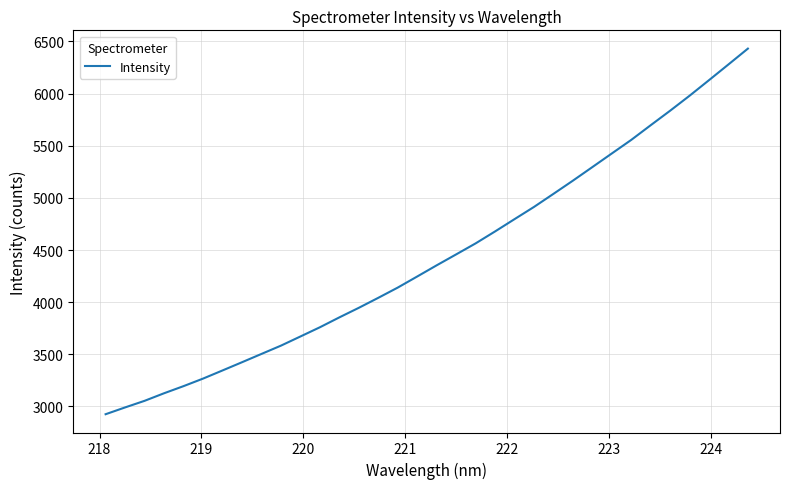

What is the difference between the maximum and minimum values?

3505.1